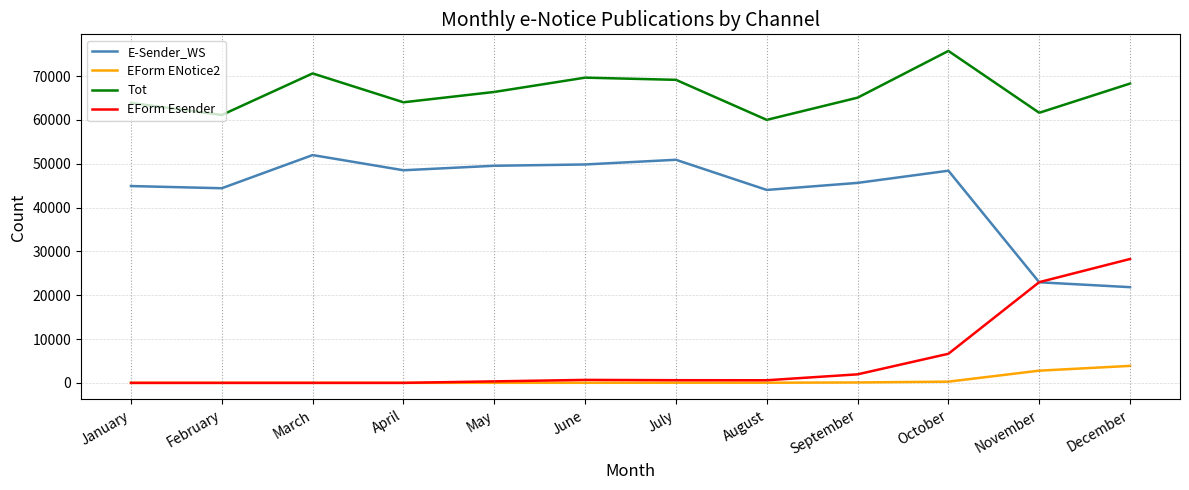

The value of EForm ENotice2 at May is 17. True or false?

True